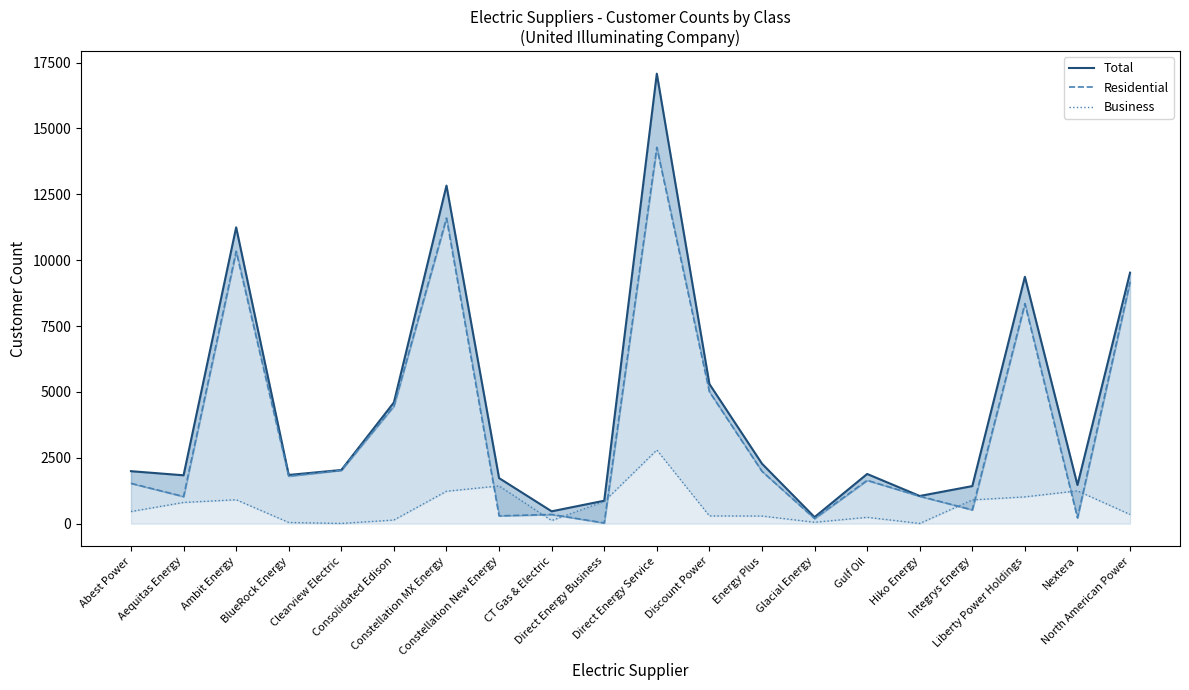

The value of Residential at Ambit Energy is 16594. True or false?

False